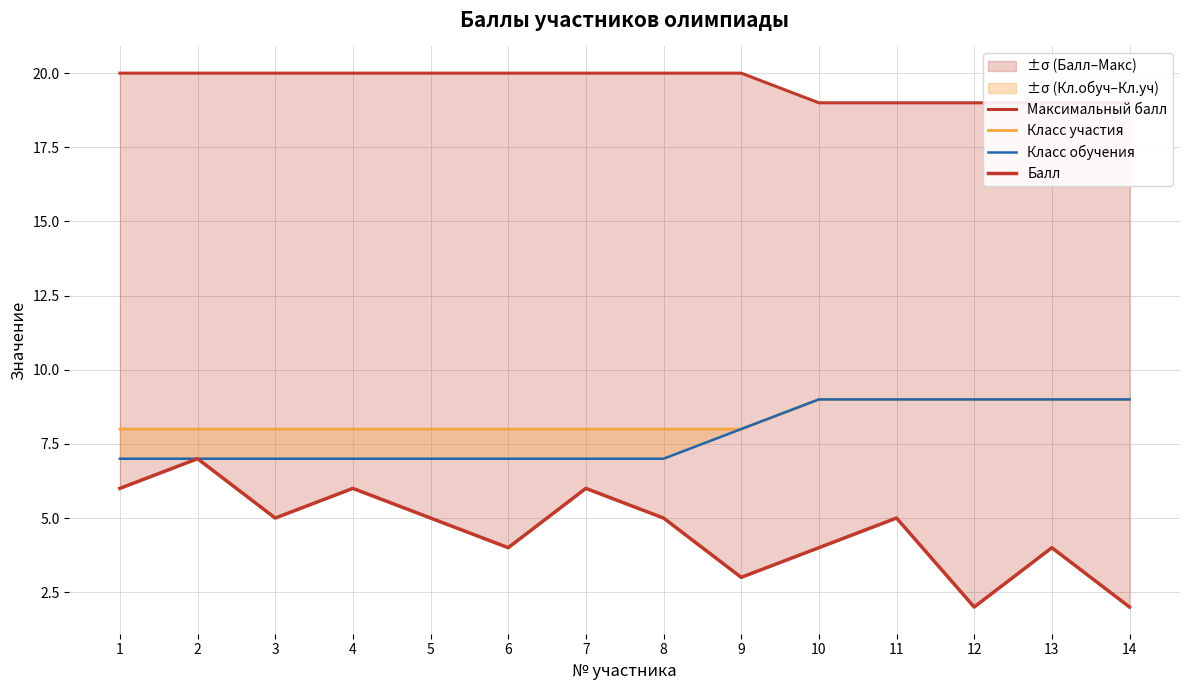

Is the value of Балл at 3 greater than the value of Класс обучения at 8?

No